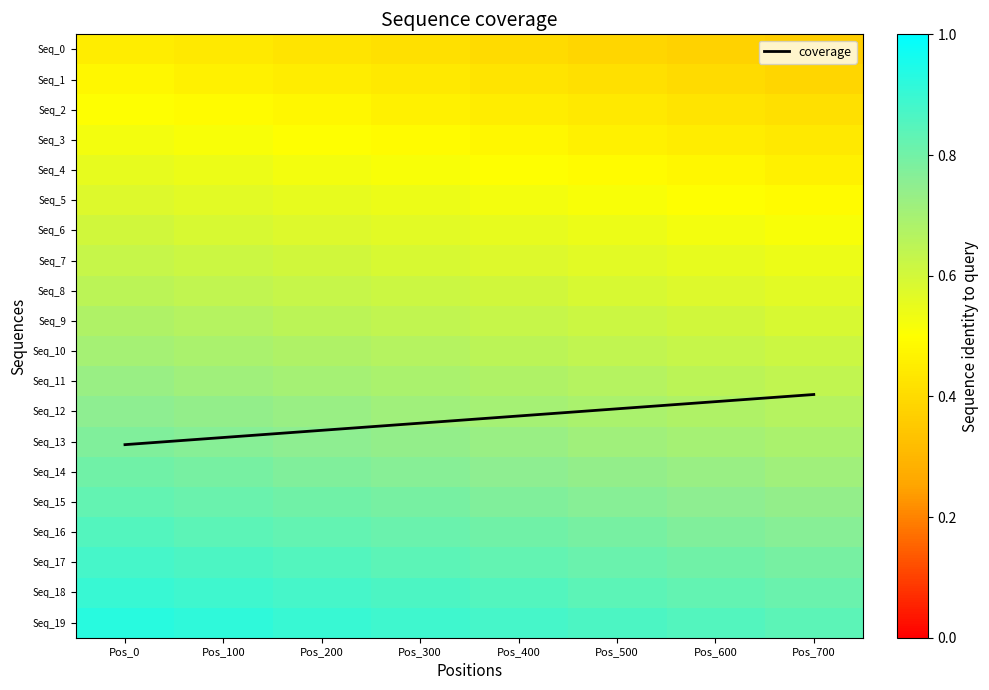

At which category is the sum across all series the highest?

Pos_0